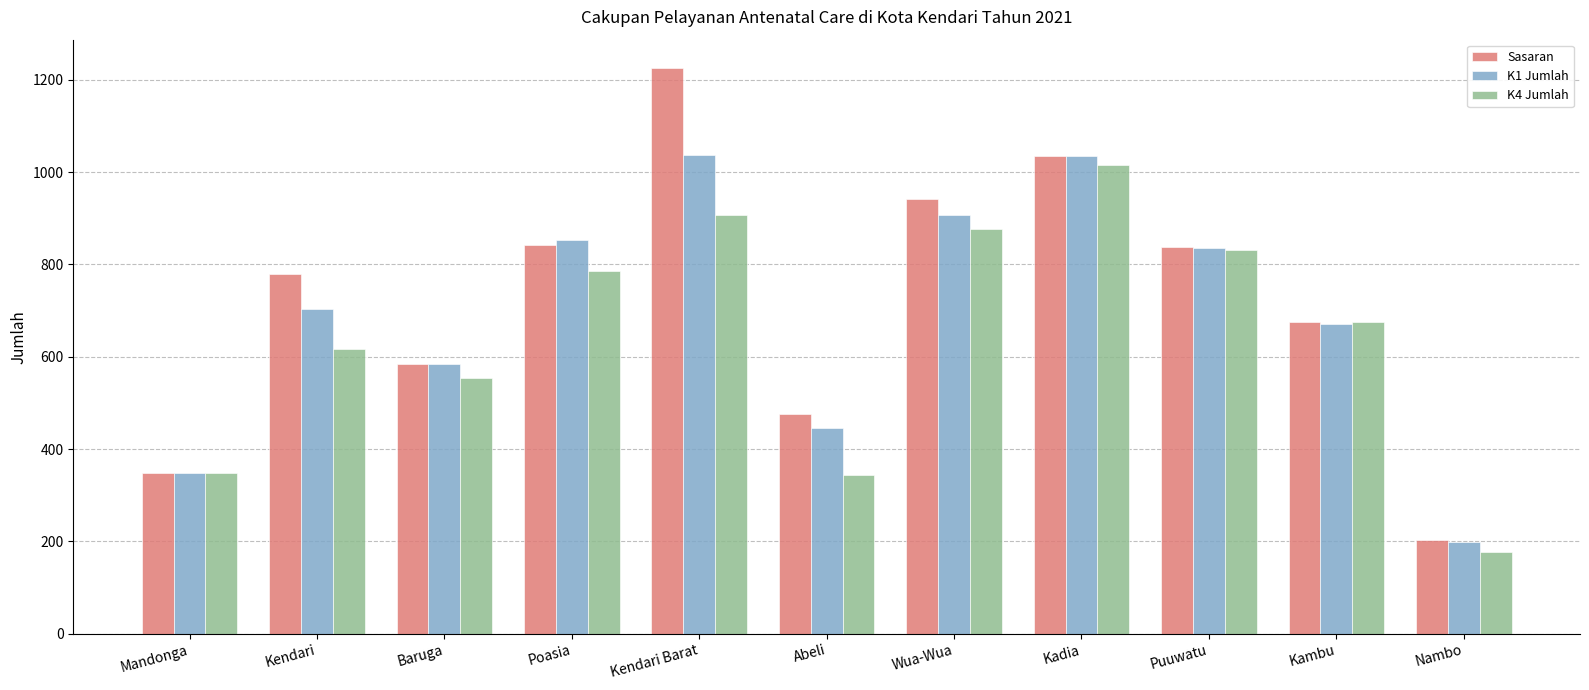

What value does the K4 Jumlah series have at Abeli, to the nearest 100?

300